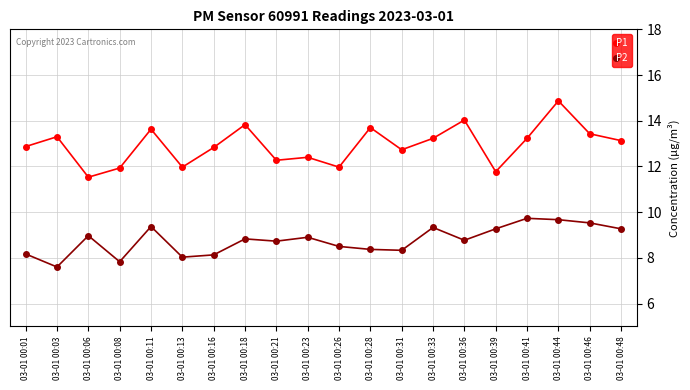

What is the value of the P2 point at the 9th from the left?

8.7